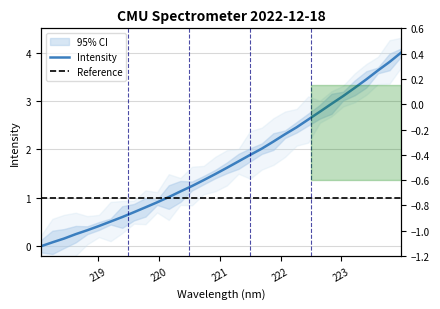

Count the number of categories in the chart.

32